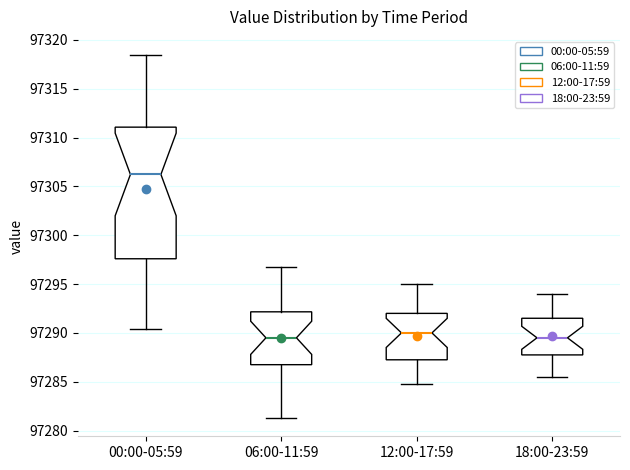

Comparing the boxes themselves (not the whiskers), which one is the tallest?

00:00-05:59